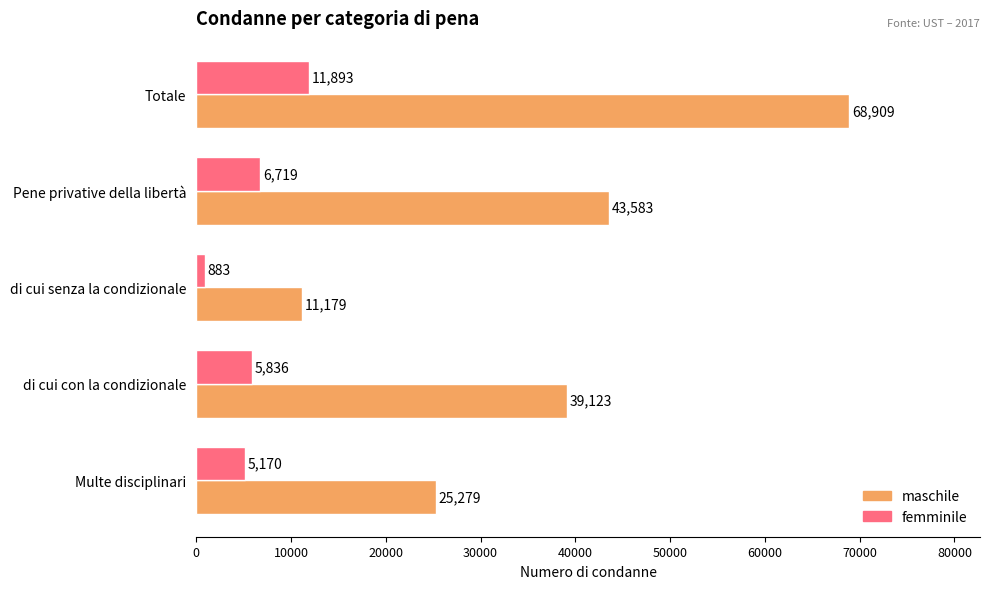

Is the value of maschile at di cui senza la condizionale greater than the value of femminile at Pene privative della libertà?

Yes